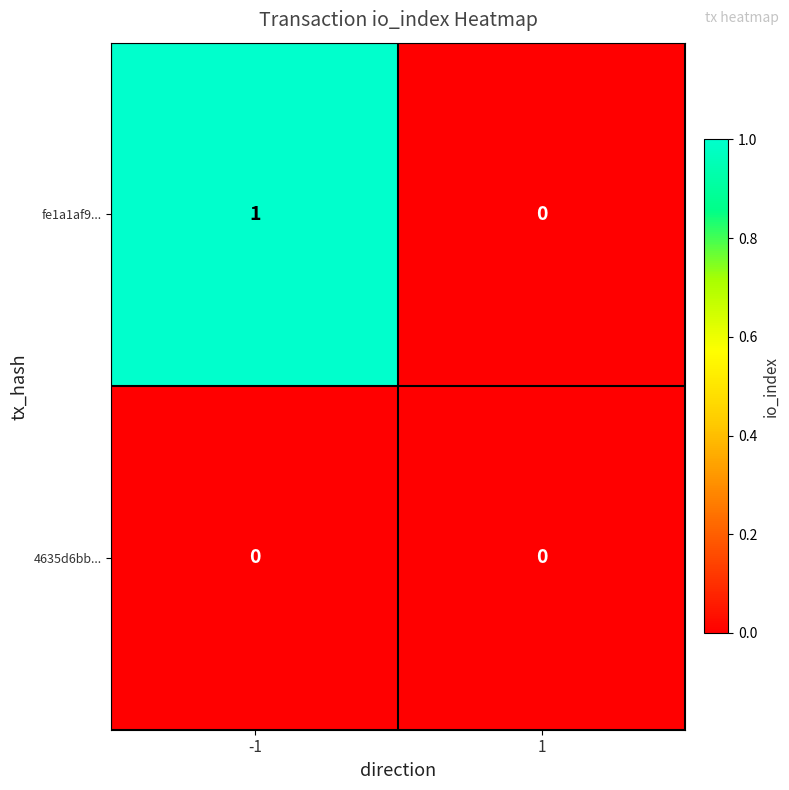

Reading right to left, list all the values displayed in this chart.

fe1a1af9...: 0	1
4635d6bb...: 0	0